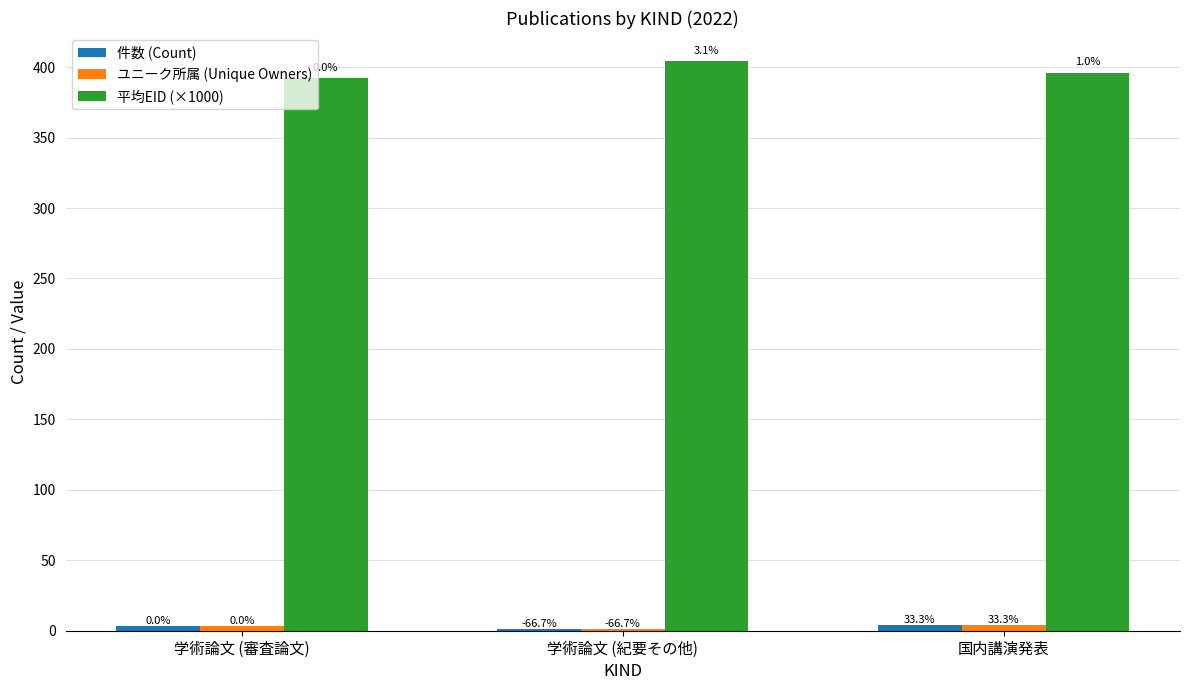

What is the label of the 2nd bar from the right?

学術論文 (紀要その他)